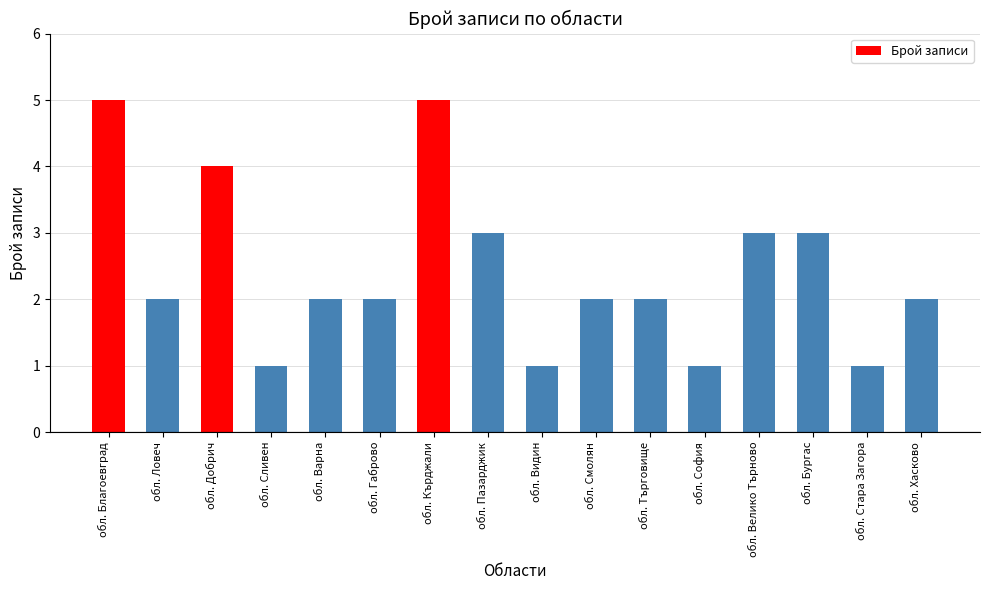

Reading left to right, what are all the values shown in this chart?

5	2	4	1	2	2	5	3	1	2	2	1	3	3	1	2